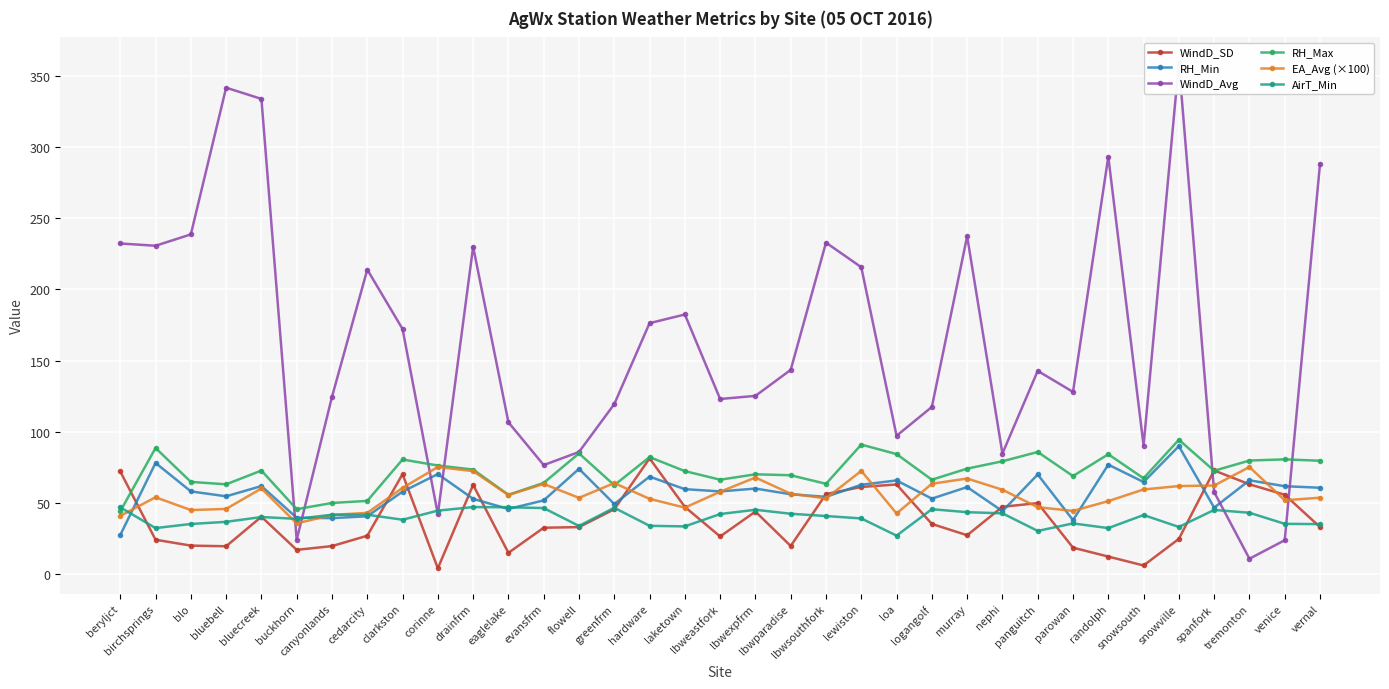

Which series has the largest total across all categories?

WindD_Avg